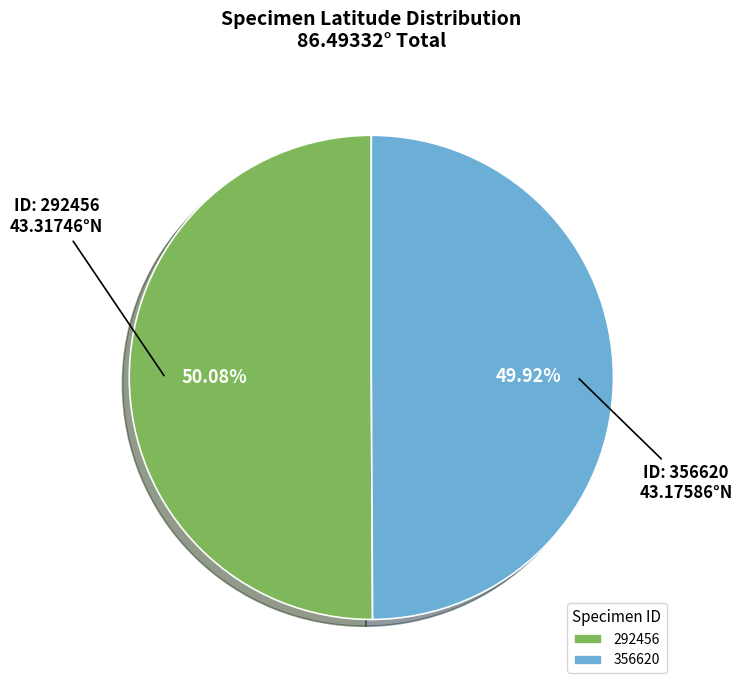

Combined, do 292456 and 356620 account for over 50%?

Yes